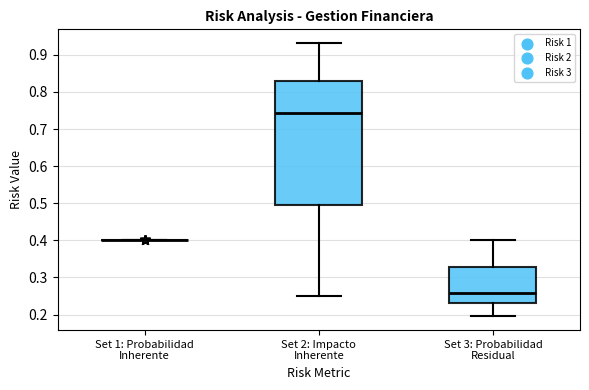

Which box is the tallest, from its lower edge to its upper edge?

Set 2: Impacto Inherente